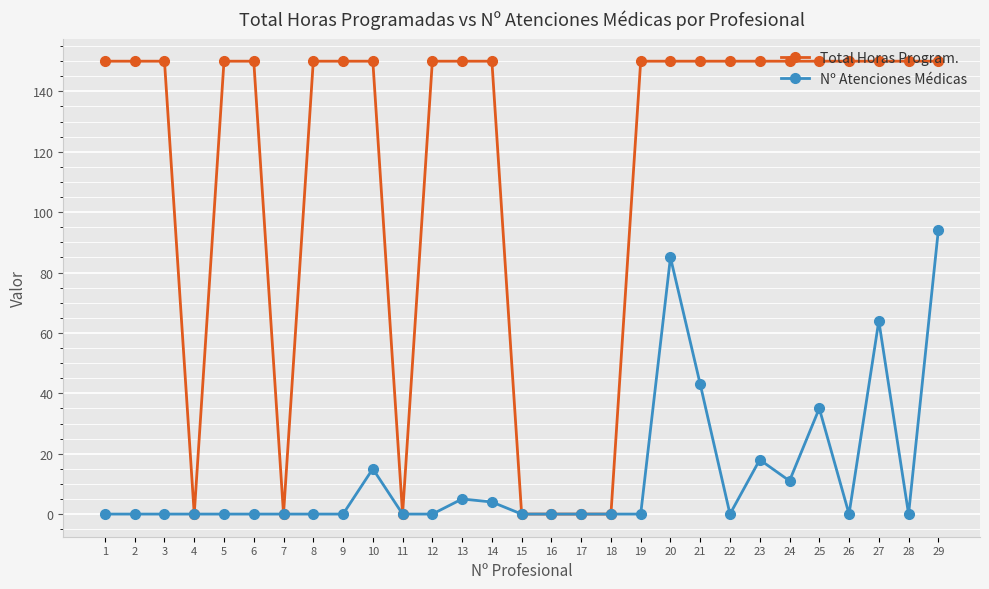

Which series has the largest total across all categories?

Total Horas Program.